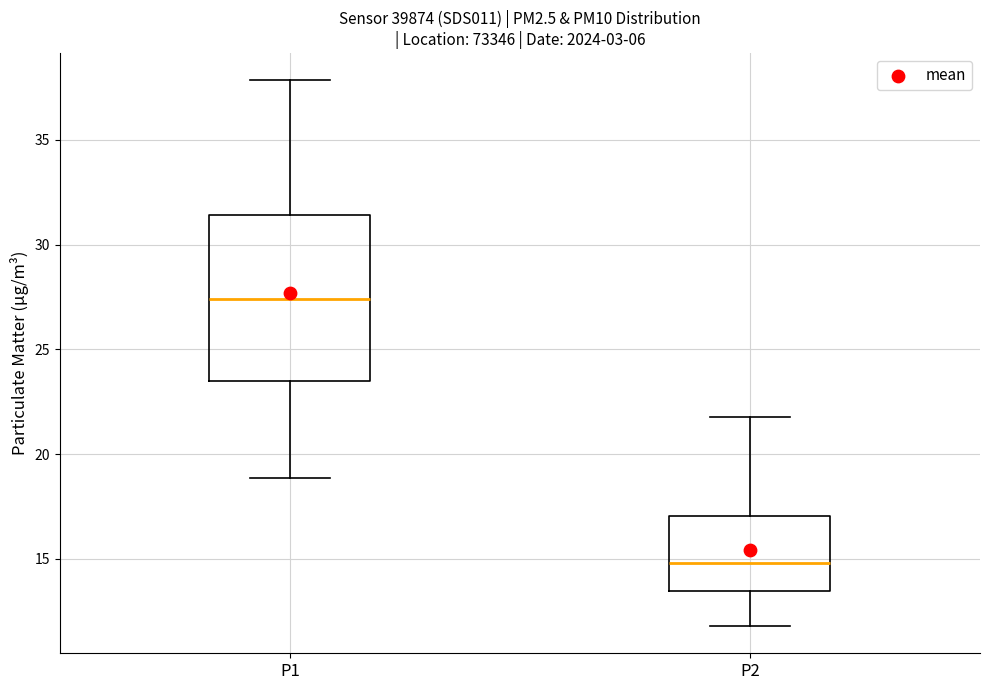

Reading left to right, read every box against the y-axis: the position of its median line, the range the box covers, and the ends of its whiskers. The values are not printed on the chart, so give them approximately, as read against the axis.

P1: median 27.5, box 23.5 to 31.5, whiskers 19.0 to 38.0
P2: median 15.0, box 13.5 to 17.0, whiskers 12.0 to 22.0